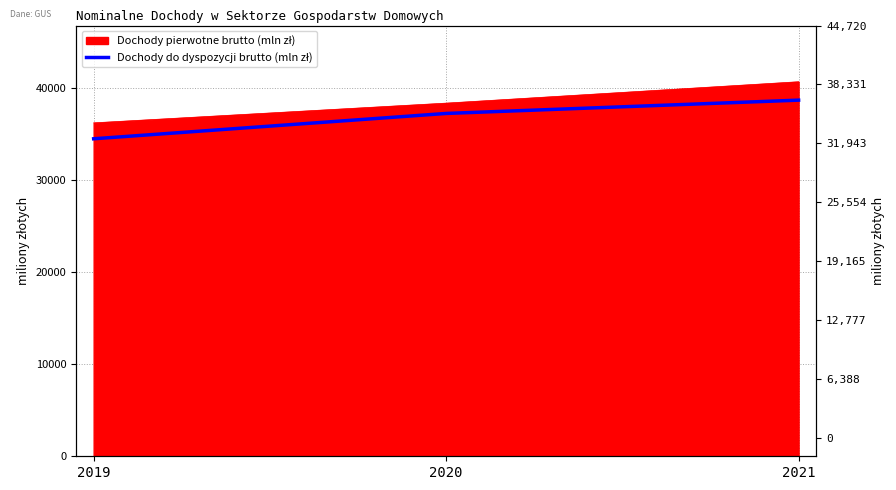

How many values are between 34463 and 38657?

3